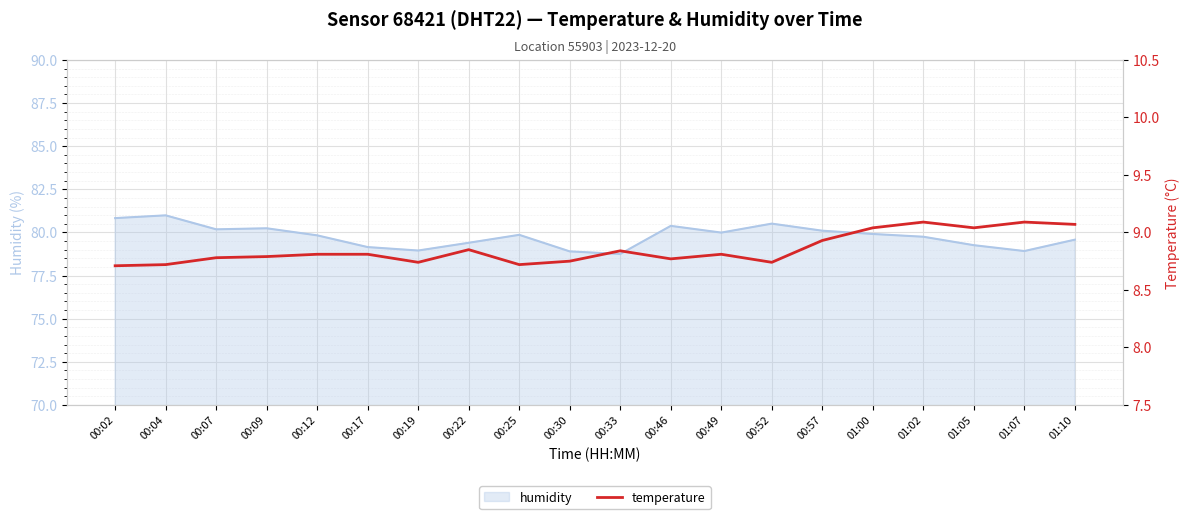

What is the highest value of the humidity series?

81.0